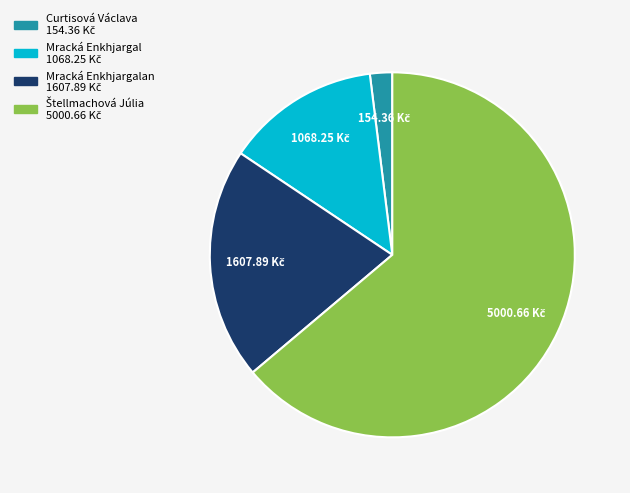

Does any single category account for the majority?

Yes